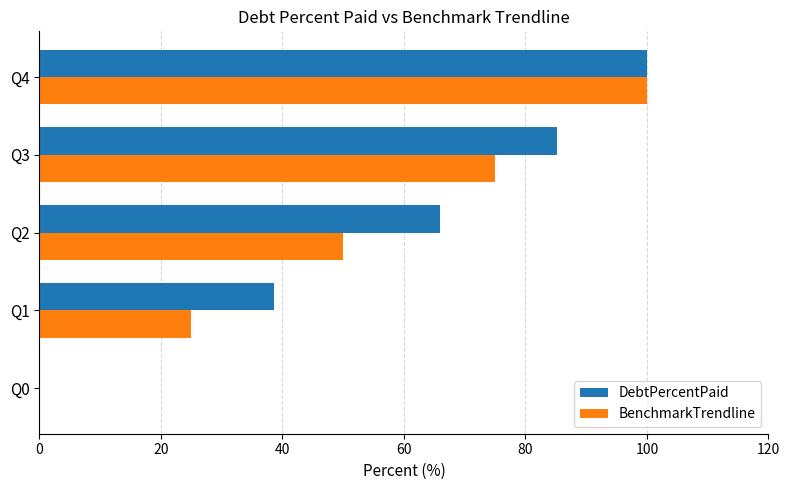

Which category has the highest value in the DebtPercentPaid series?

Q4